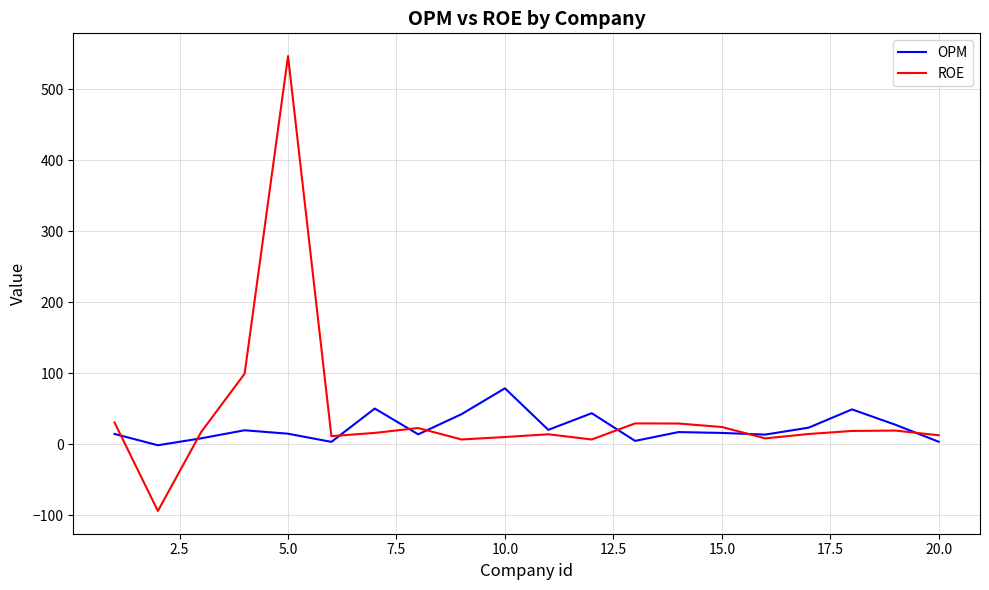

List the series in order of their peak value, highest first.

ROE, OPM